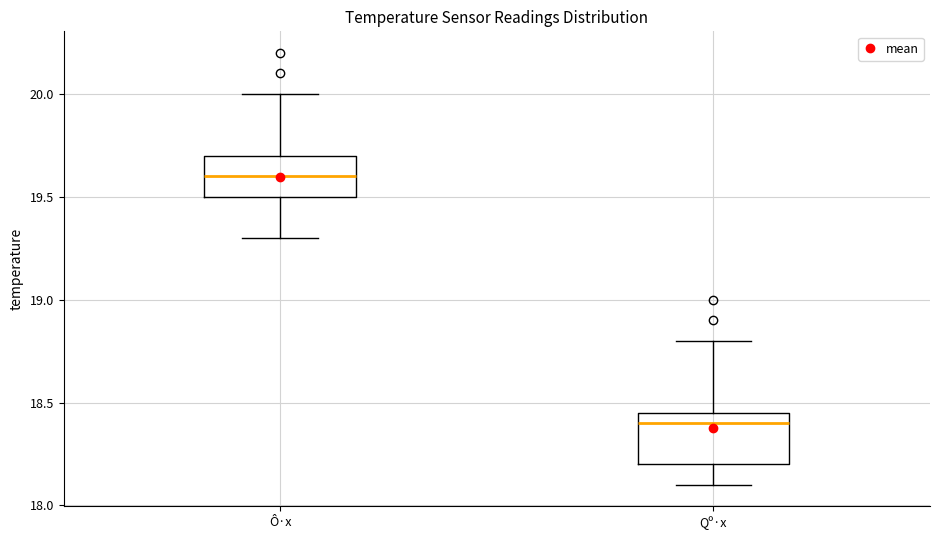

Reading left to right, read every box against the y-axis: the position of its median line, the range the box covers, and the ends of its whiskers. The values are not printed on the chart, so give them approximately, as read against the axis.

Ô·x: median 19.60, box 19.50 to 19.70, whiskers 19.30 to 20.00
Qº·x: median 18.40, box 18.20 to 18.45, whiskers 18.10 to 18.80